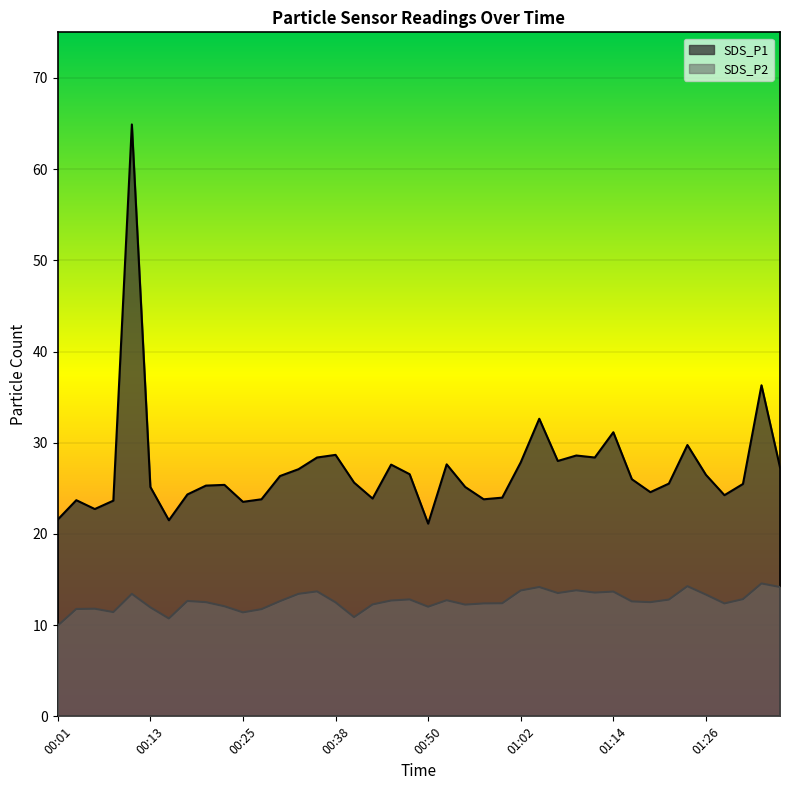

What is the minimum value for SDS_P2?

9.9